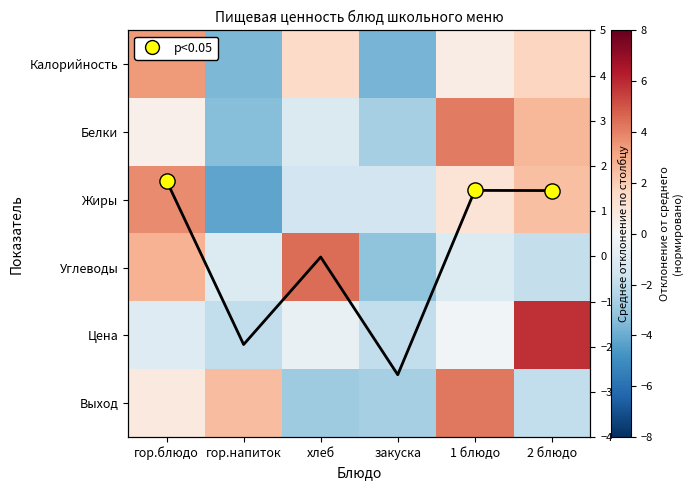

Rank the series by their maximum value, from highest to lowest.

Цена, Углеводы, Выход, Белки, Жиры, Калорийность